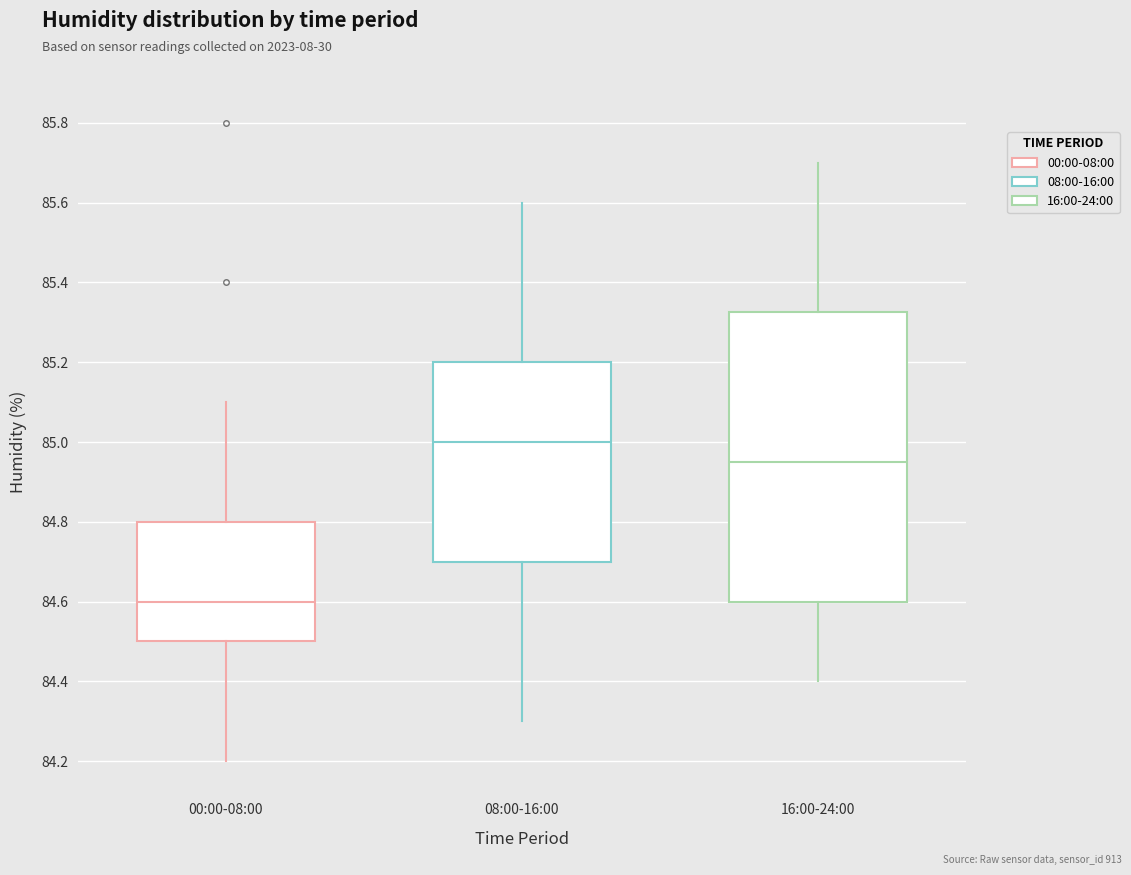

Where does the upper whisker of the box for 00:00-08:00 end on the y-axis? The values are not printed on the chart, so give them approximately, as read against the axis.

85.10